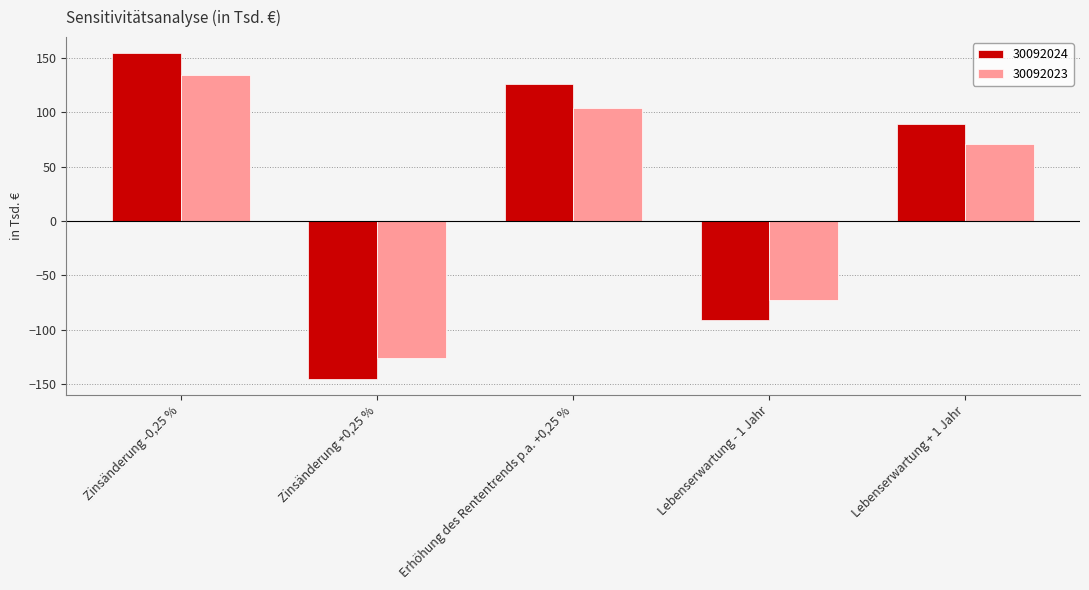

How many bars are there in total?

10